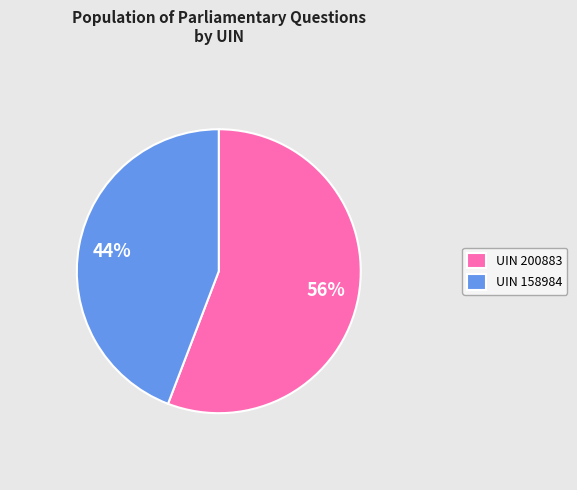

Rank the categories by value from lowest to highest.

UIN 158984, UIN 200883